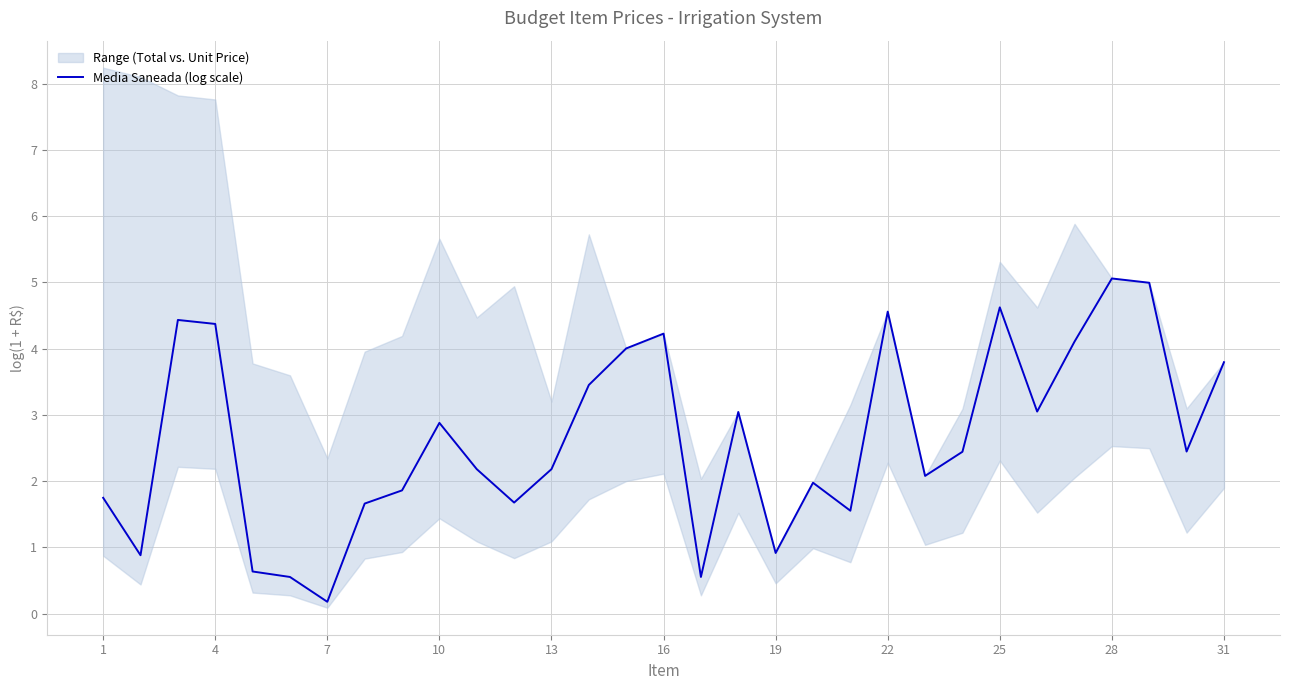

What is the average value?

2.6